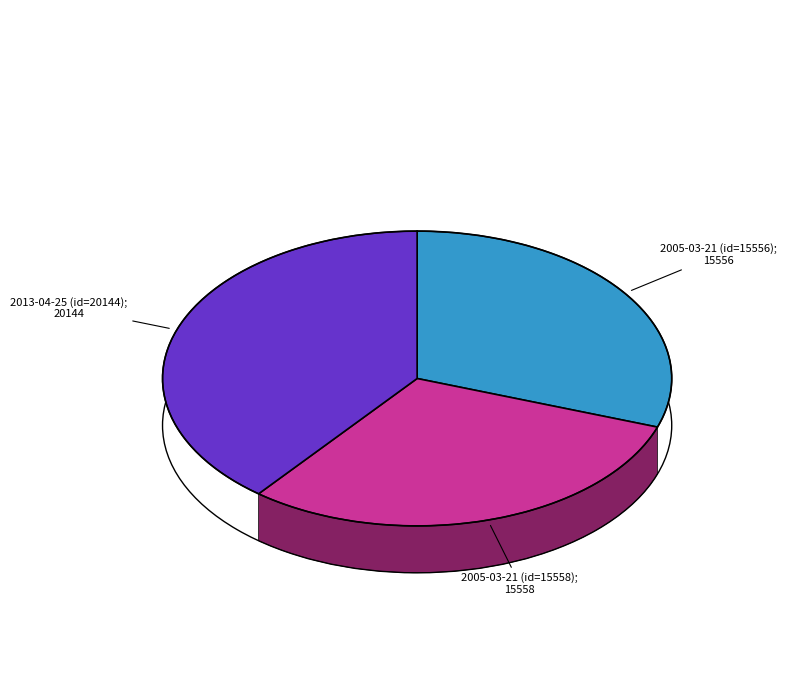

What percentage is the 2005-03-21 00:00:00 UTC (id=15556) slice, to the nearest percent?

30%